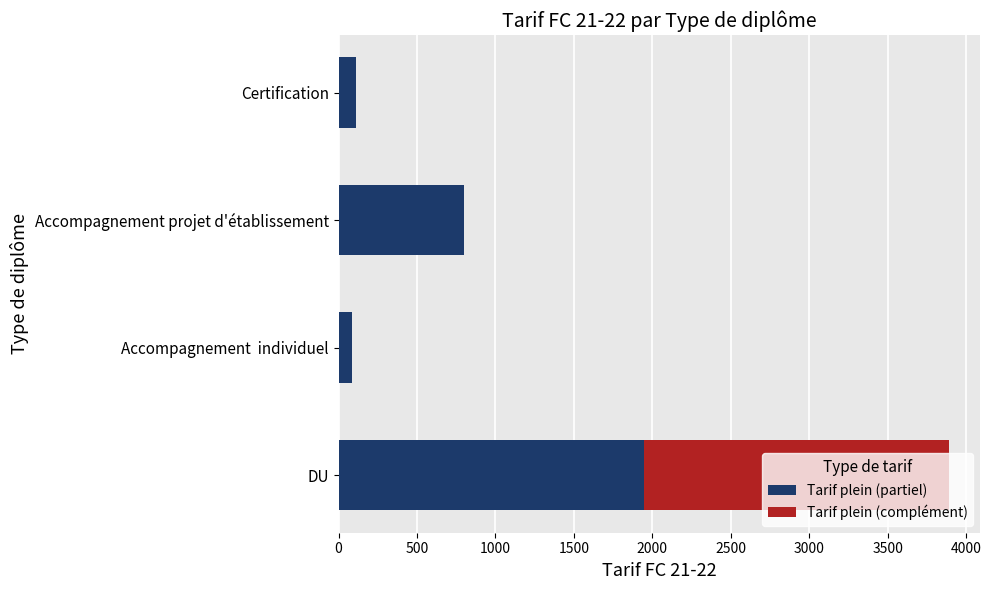

What value does the Tarif plein (partiel) series have at Certification?

110.0